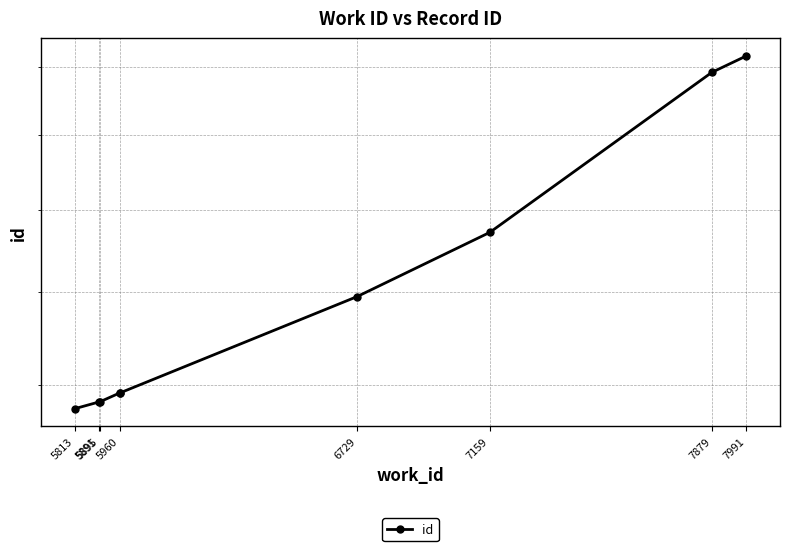

Which has a higher value, 6729 or 7991?

7991